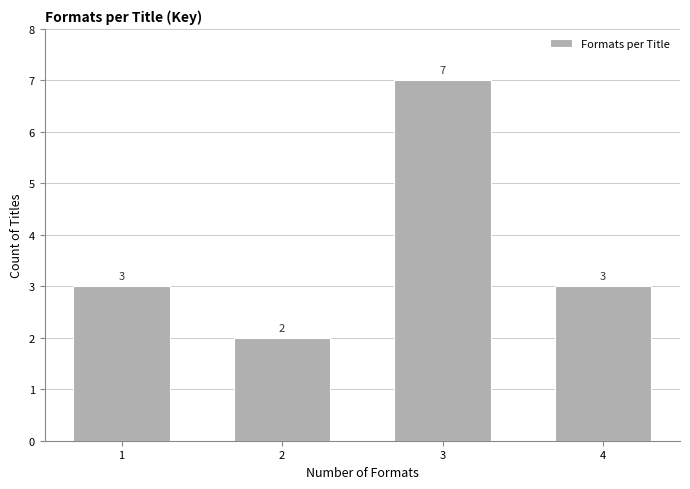

Reading left to right, extract all data points from this chart.

1=3	2=2	3=7	4=3